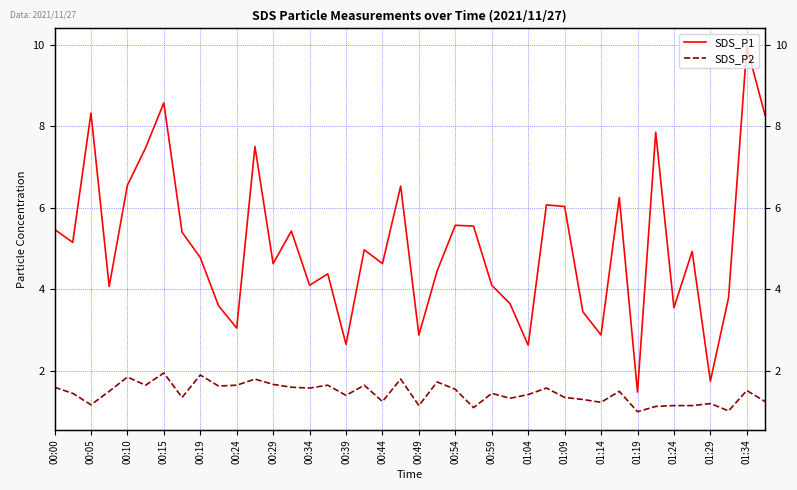

What is the maximum value for SDS_P1?

9.9